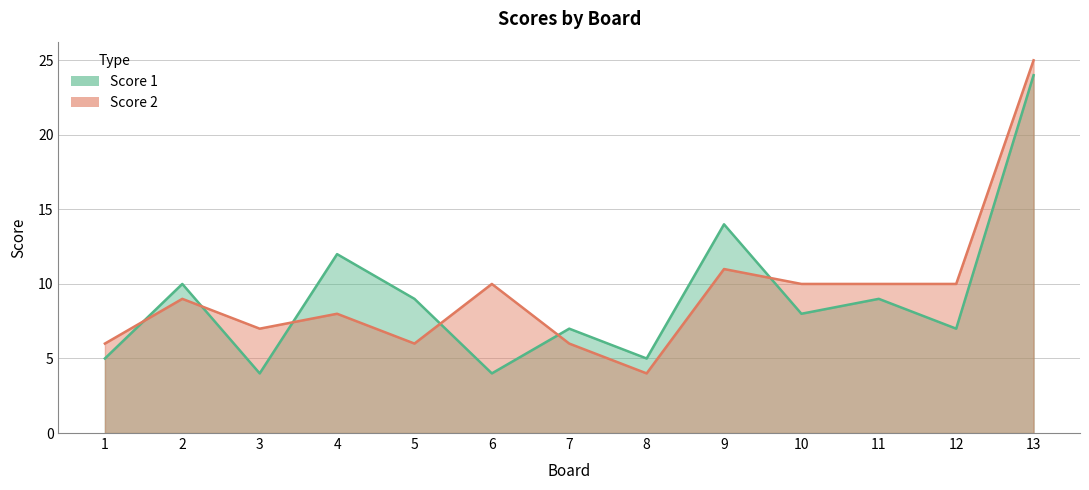

What is the maximum value shown in the chart?

25